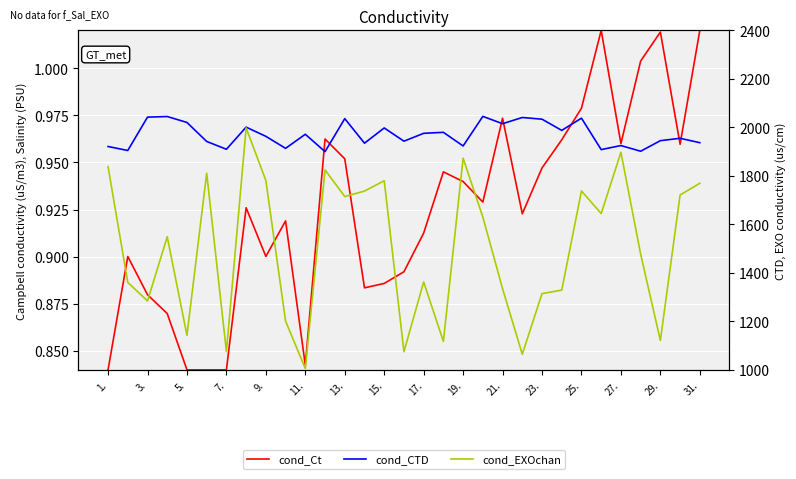

Reading right to left, transcribe all the data shown in this chart.

cond_Ct: 1.0	1.0	1.0	1.0	1.0	1.0	1.0	1.0	0.9	0.9	1.0	0.9	0.9	0.9	0.9	0.9	0.9	0.9	1.0	1.0	0.8	0.9	0.9	0.9	0.8	0.8	0.8	0.9	0.9	0.9	0.8
cond_CTD: 1.0	1.0	1.0	1.0	1.0	1.0	1.0	1.0	1.0	1.0	1.0	1.0	1.0	1.0	1.0	1.0	1.0	1.0	1.0	1.0	1.0	1.0	1.0	1.0	1.0	1.0	1.0	1.0	1.0	1.0	1.0
cond_EXOchan: 1769.2	1721.2	1120.9	1477.5	1897.1	1644.6	1737.7	1328.8	1314.4	1064.3	1334.6	1630.2	1872.7	1117.2	1362.4	1074.9	1779.8	1737.1	1714.7	1824.5	1005.6	1200.9	1780.8	1997.9	1075.4	1811.1	1142.5	1548.7	1284.1	1360.7	1837.9